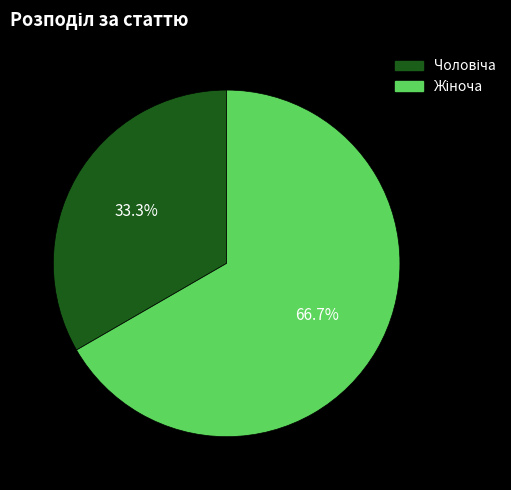

Count the number of slices in the pie.

2